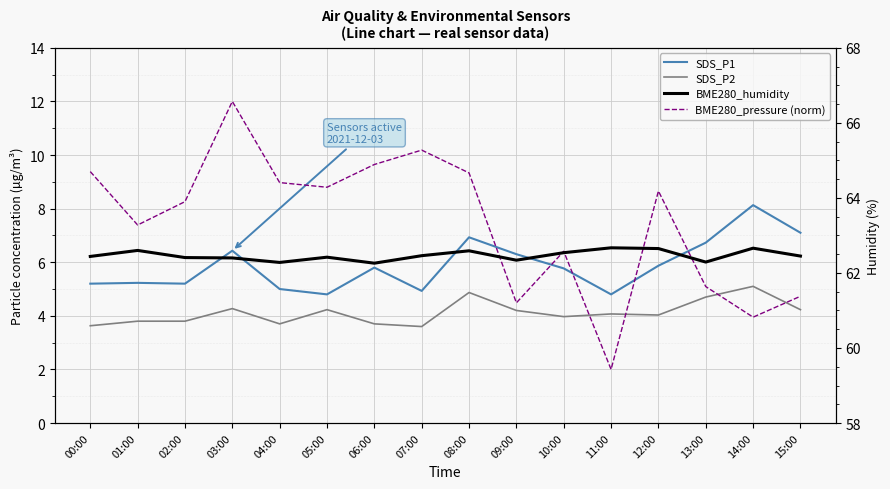

Where is SDS_P2 nearest to the value 4?

10:00